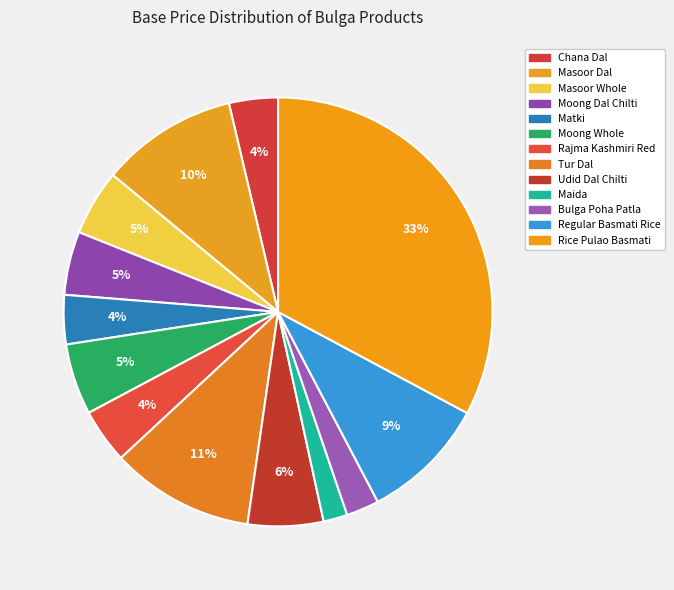

The Regular Basmati Rice slice represents 9% of the pie. True or false?

True